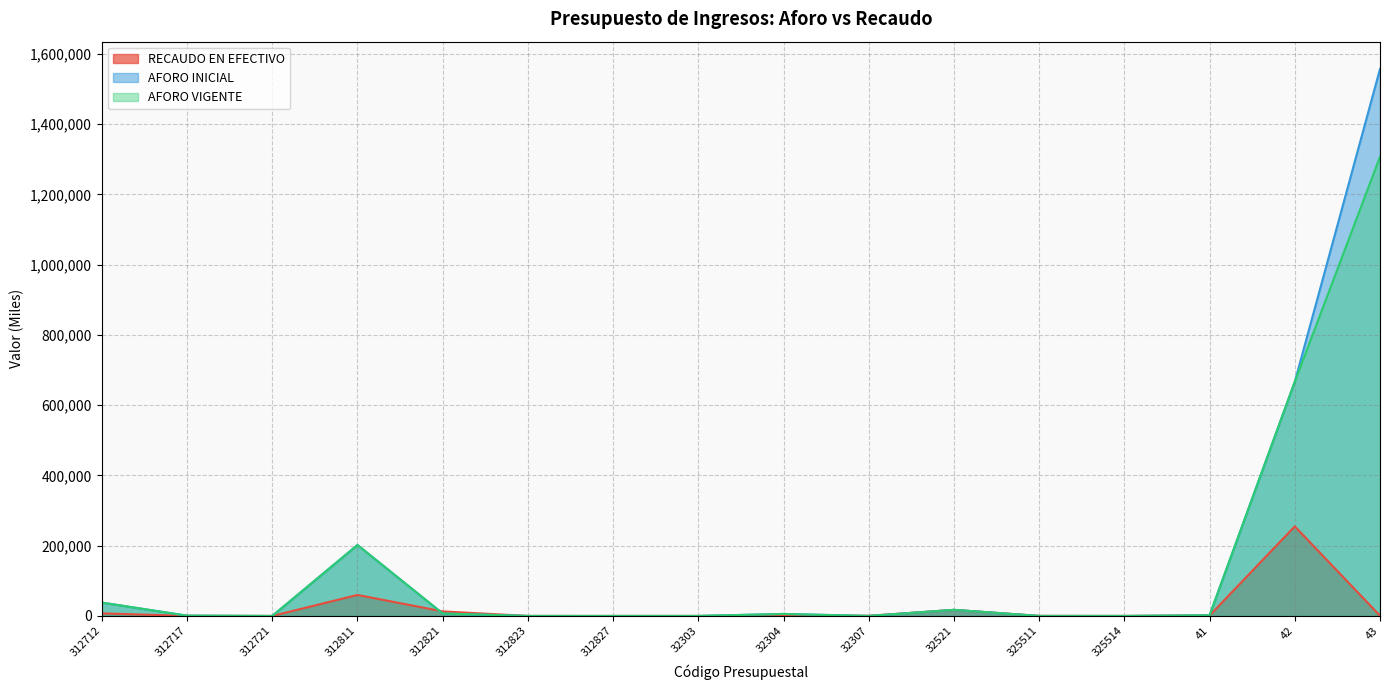

How many intersections are there between RECAUDO EN EFECTIVO and AFORO INICIAL?

8